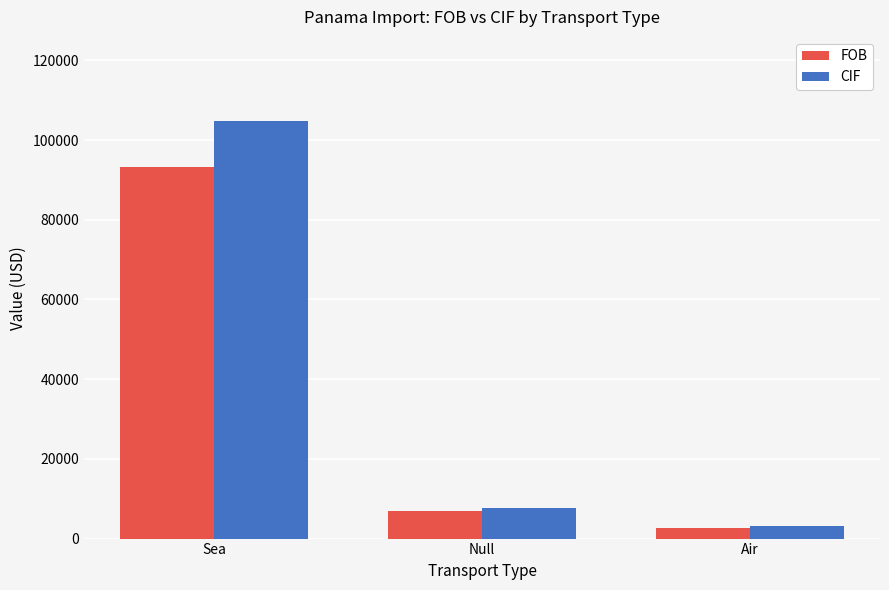

True or false: FOB has a value of 6891.2 at Null.

True